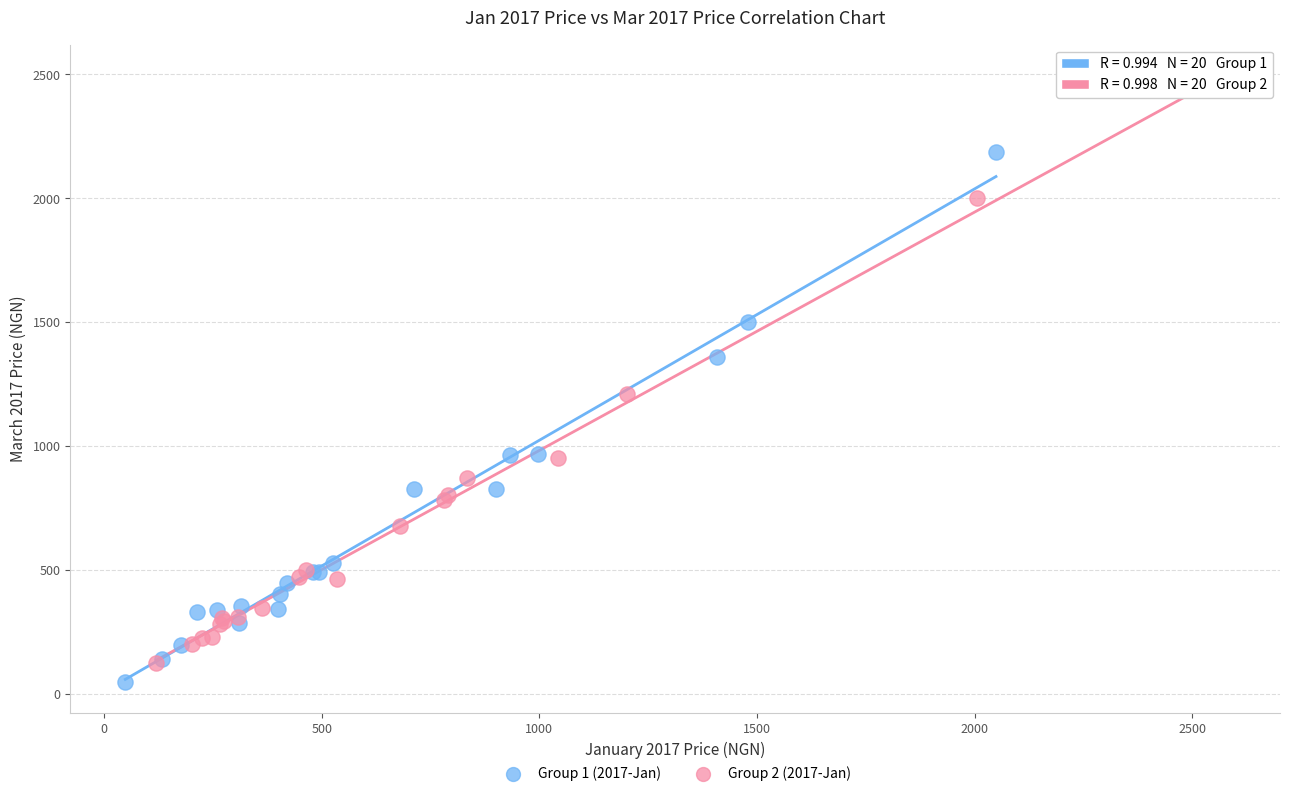

Which series has the widest spread of Y values?

Group 2 (2017-Jan)